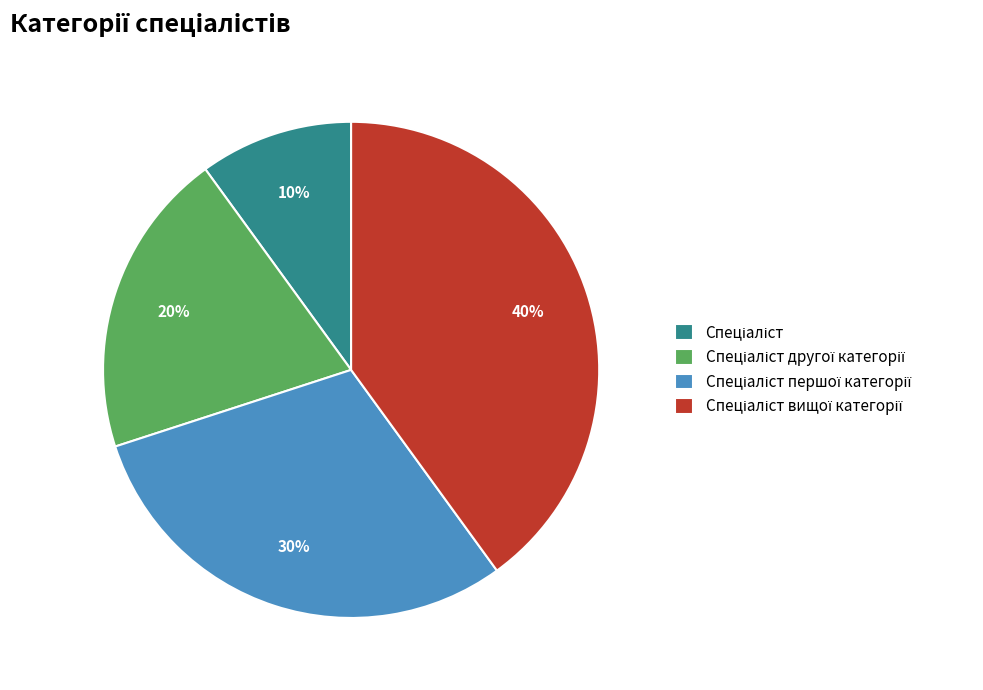

How many segments does this pie chart have?

4